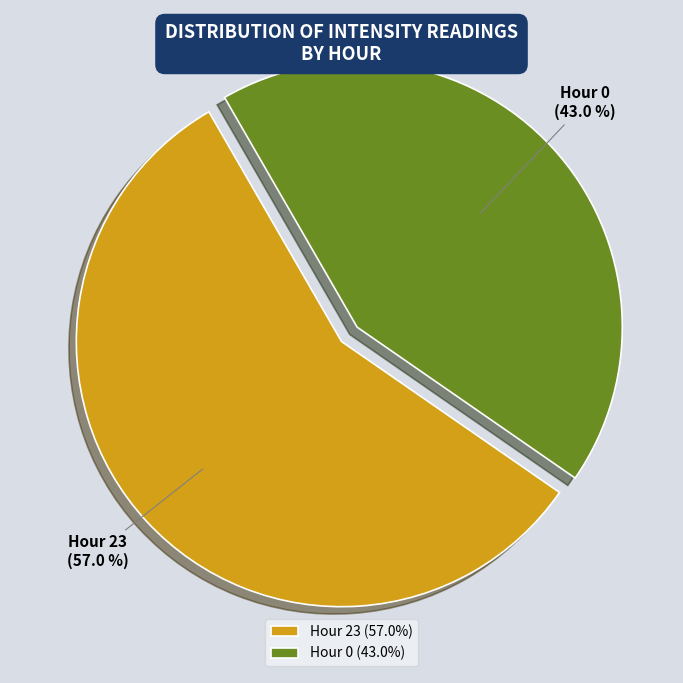

What percentage do Hour 0 and Hour 23 together represent?

100.0%